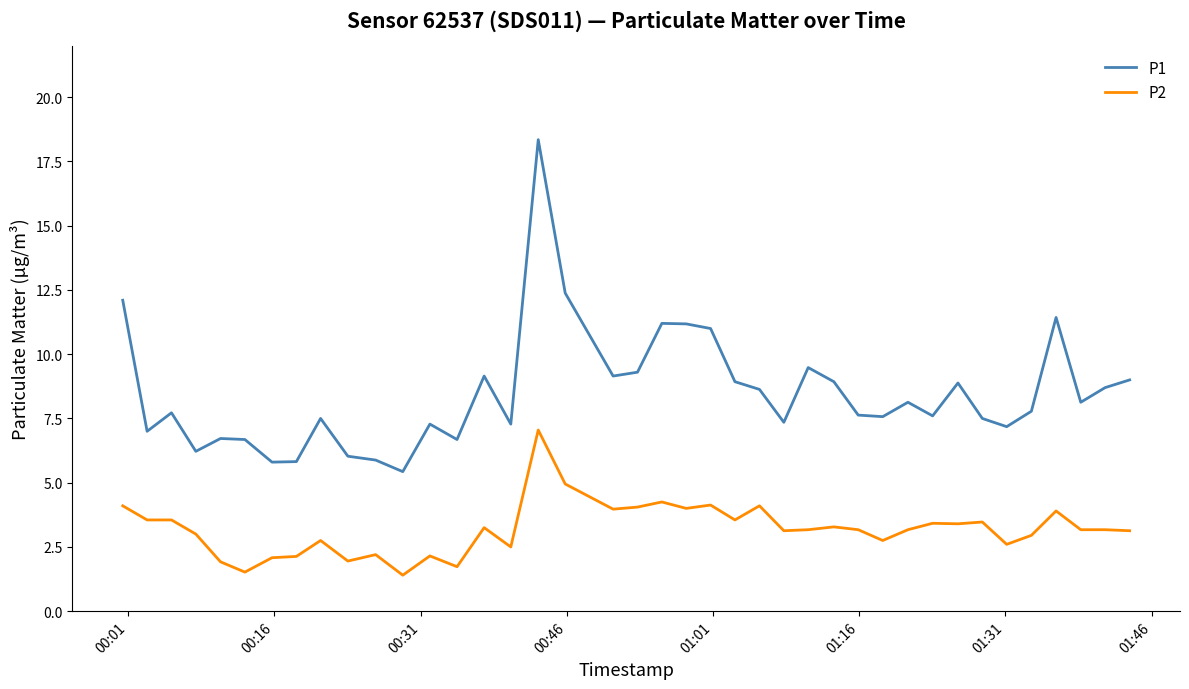

What is the minimum value shown in the chart?

1.4